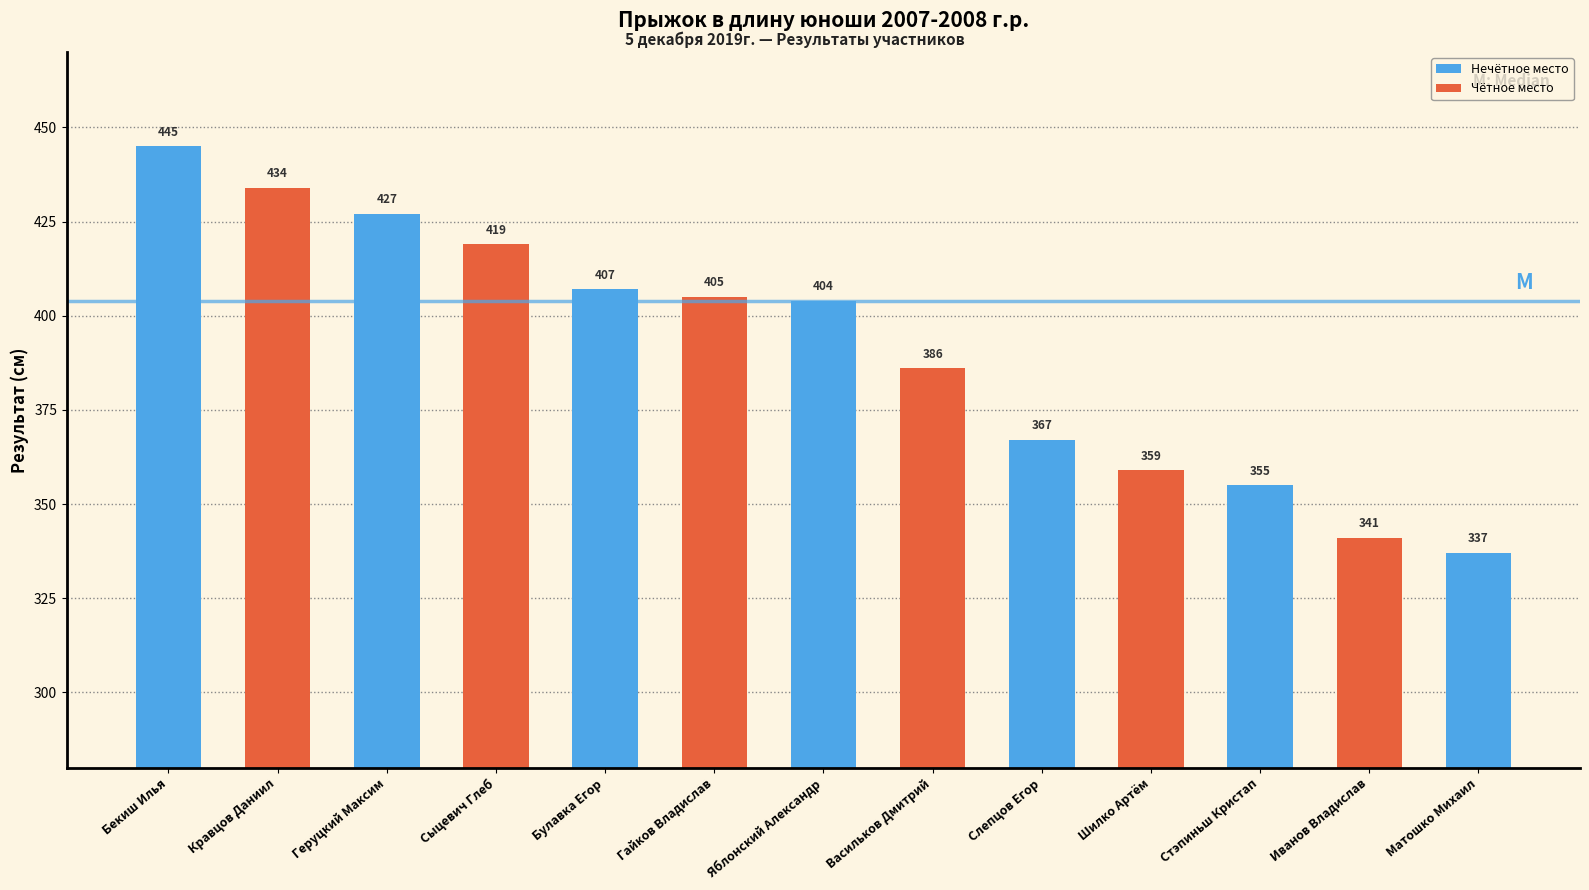

Where does the data first go above 404?

Бекиш Илья